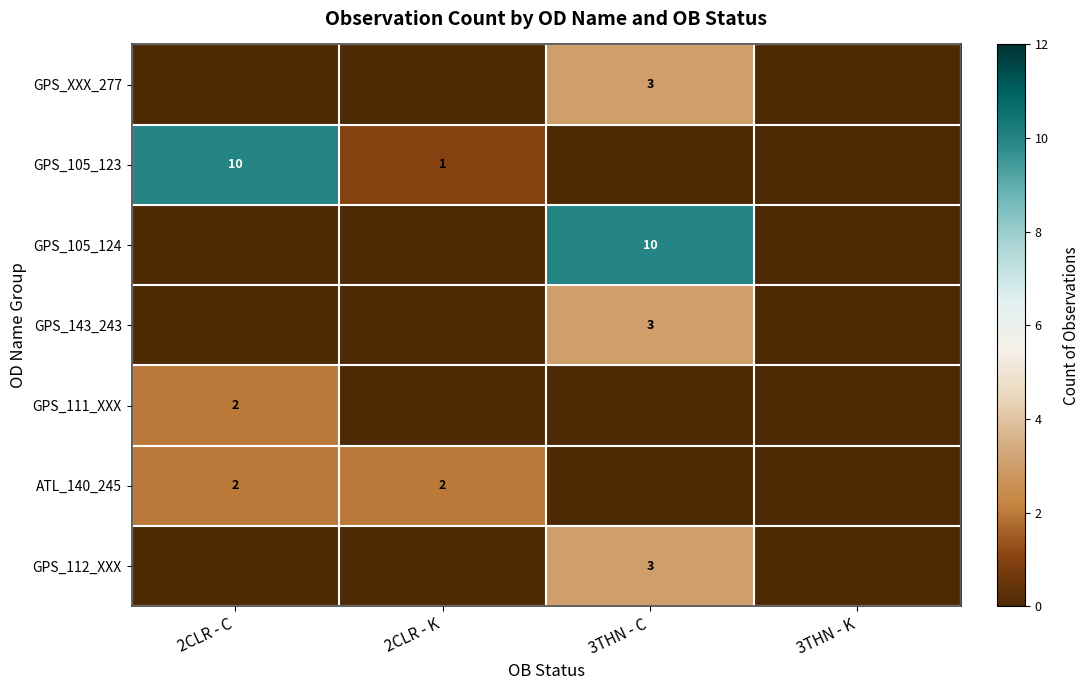

Rank the series by their maximum value, from highest to lowest.

GPS_105_123, GPS_105_124, GPS_XXX_277, GPS_143_243, GPS_112_XXX, GPS_111_XXX, ATL_140_245